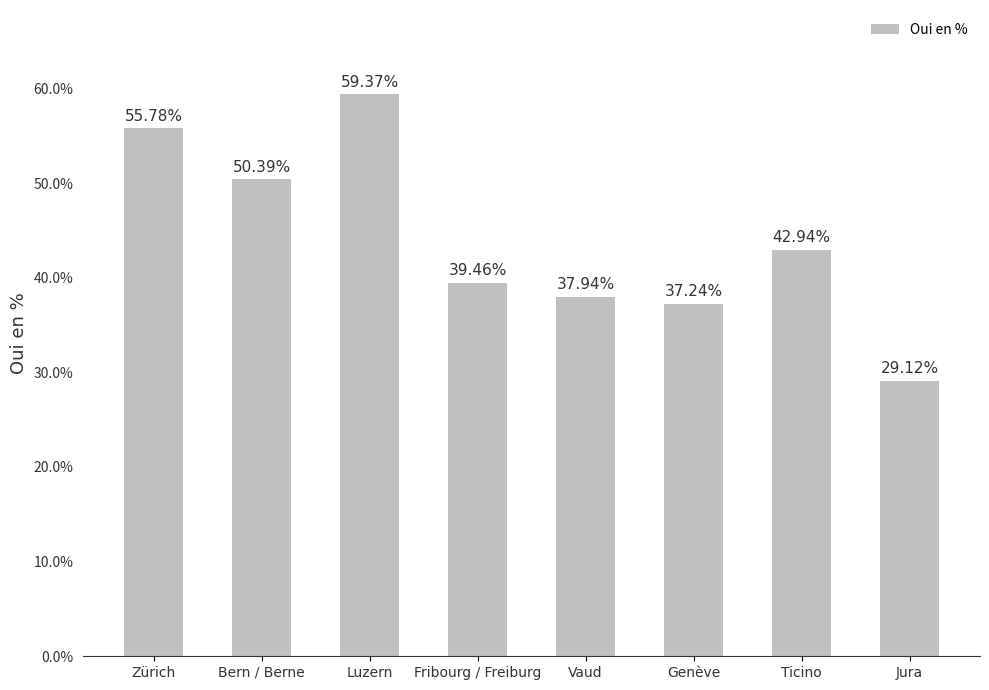

Reading left to right, extract all data points from this chart.

55.8	50.4	59.4	39.5	37.9	37.2	42.9	29.1